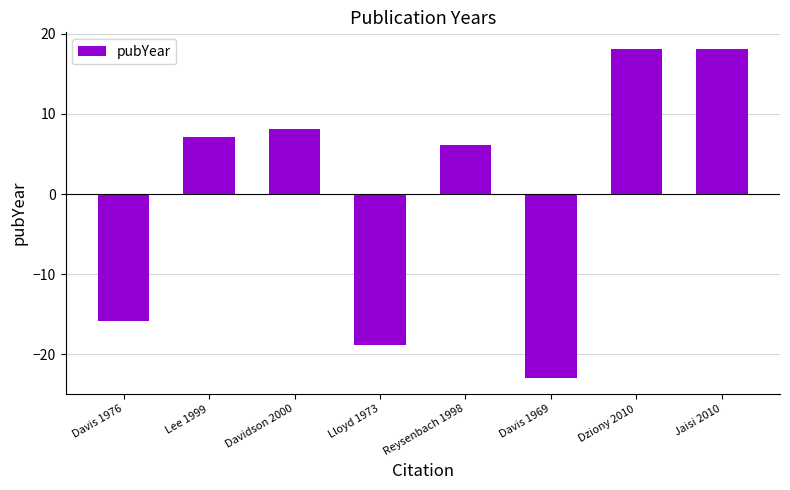

How many distinct data groups are displayed?

1